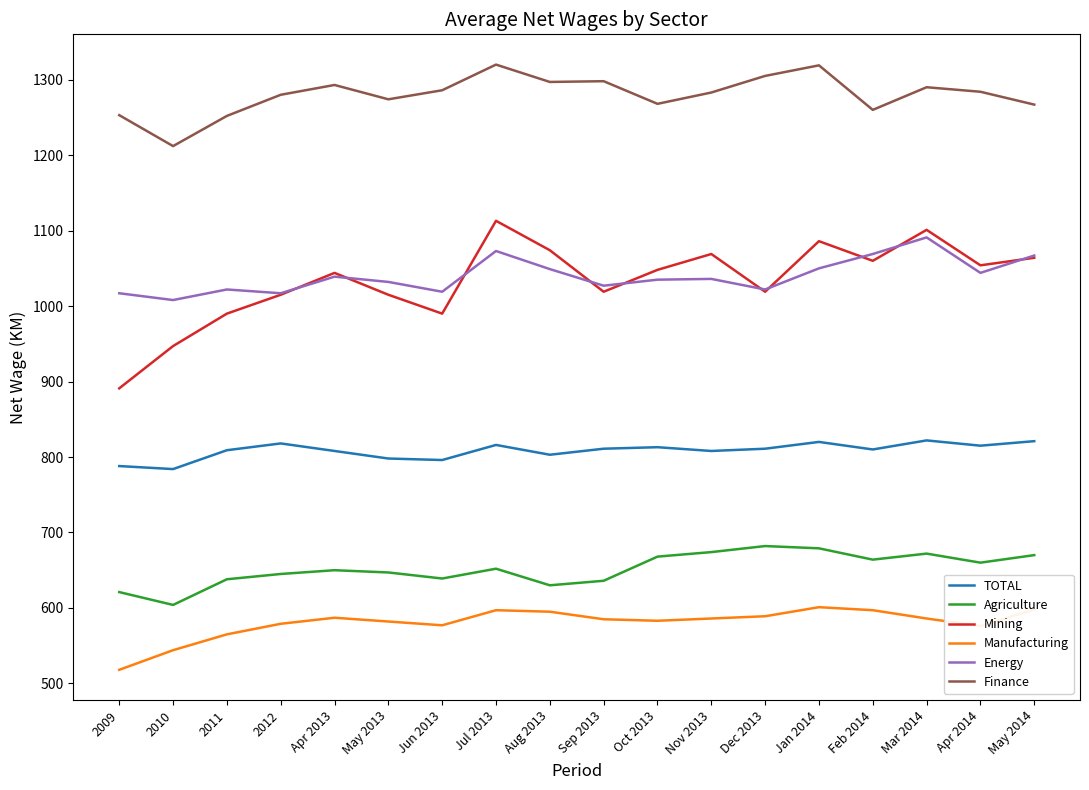

Which series changed the most between 2011 and Aug 2013?

Mining